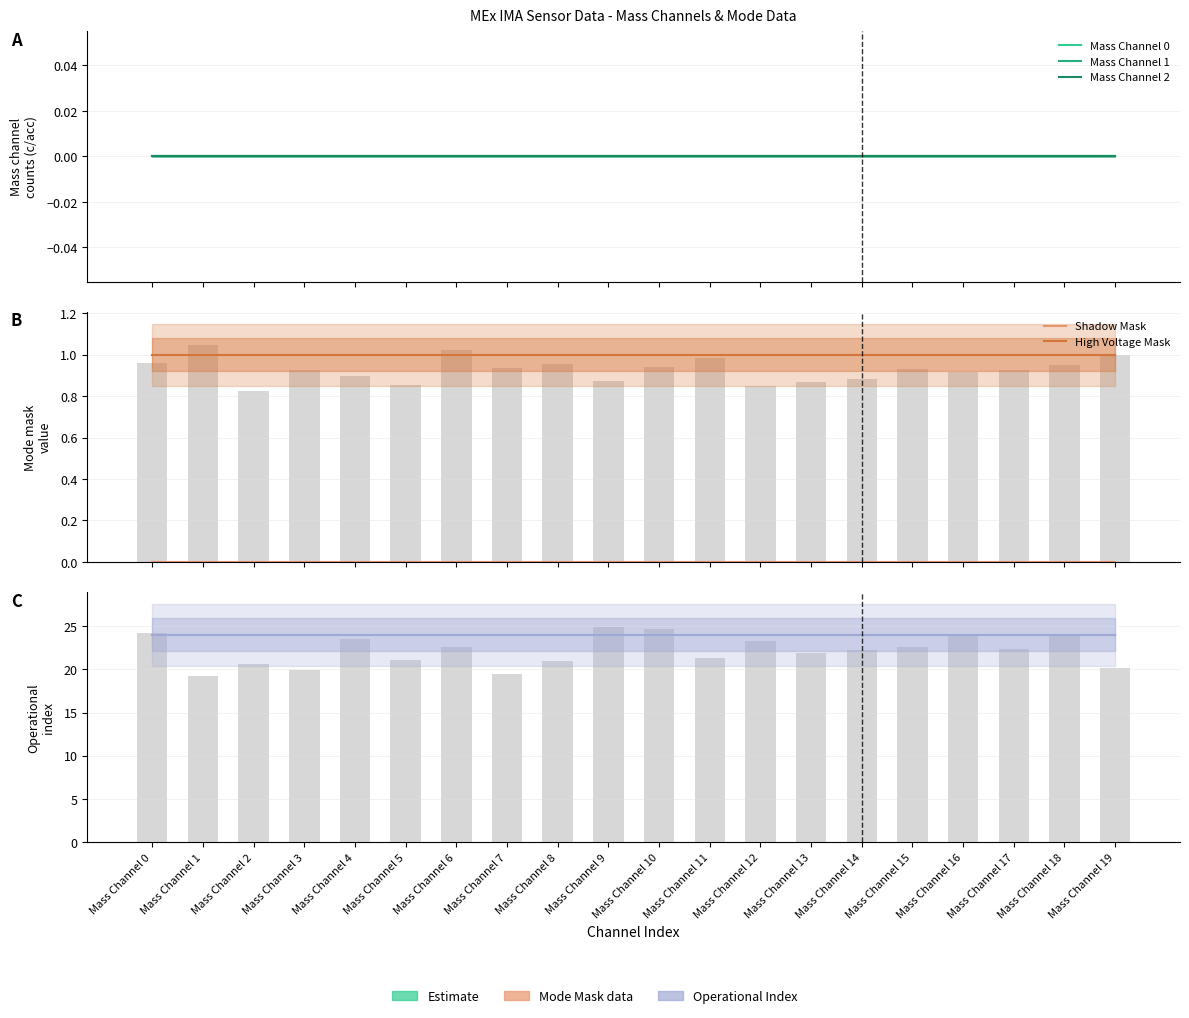

Count the number of data series in this chart.

6